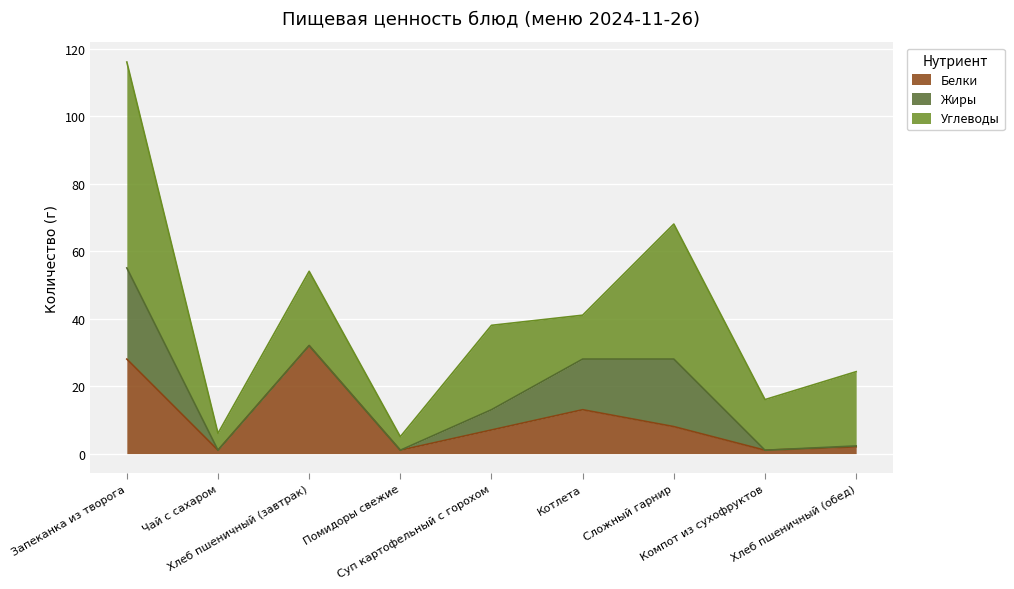

What is the value of the Углеводы point at the 7th from the left?

40.0